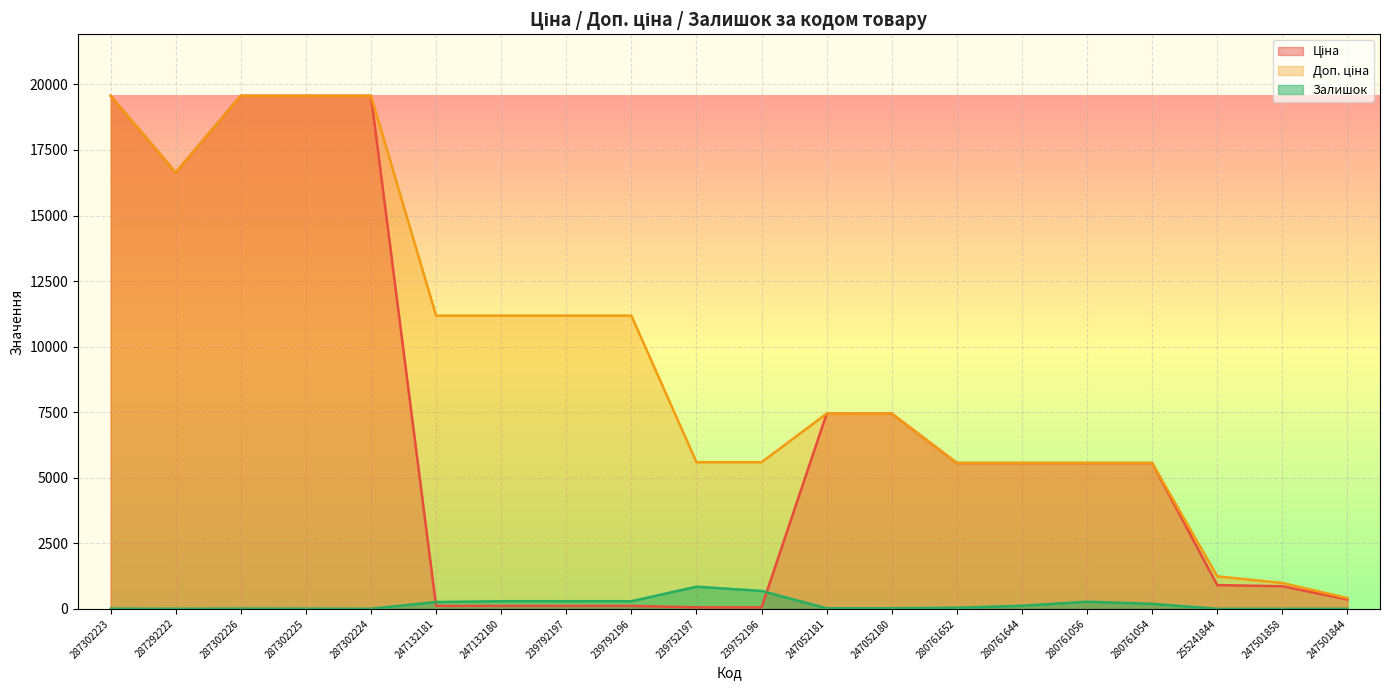

Reading left to right, what are all the values shown in this chart?

Ціна: 19564.9	16636.8	19564.9	19564.9	19564.9	111.8	111.8	111.8	111.8	55.9	55.9	7444.6	7444.6	5560.3	5560.3	5560.3	5560.3	904.9	860.8	357.8
Доп. ціна: 19564.9	16636.8	19564.9	19564.9	19564.9	11182.0	11182.0	11182.0	11182.0	5591.0	5591.0	7444.6	7444.6	5560.3	5560.3	5560.3	5560.3	1237.9	986.5	410.0
Залишок: 7.0	1.0	7.0	5.0	3.0	260.0	290.0	289.0	290.0	845.0	683.0	20.0	21.0	40.0	116.0	271.0	190.0	0.0	0.0	0.0